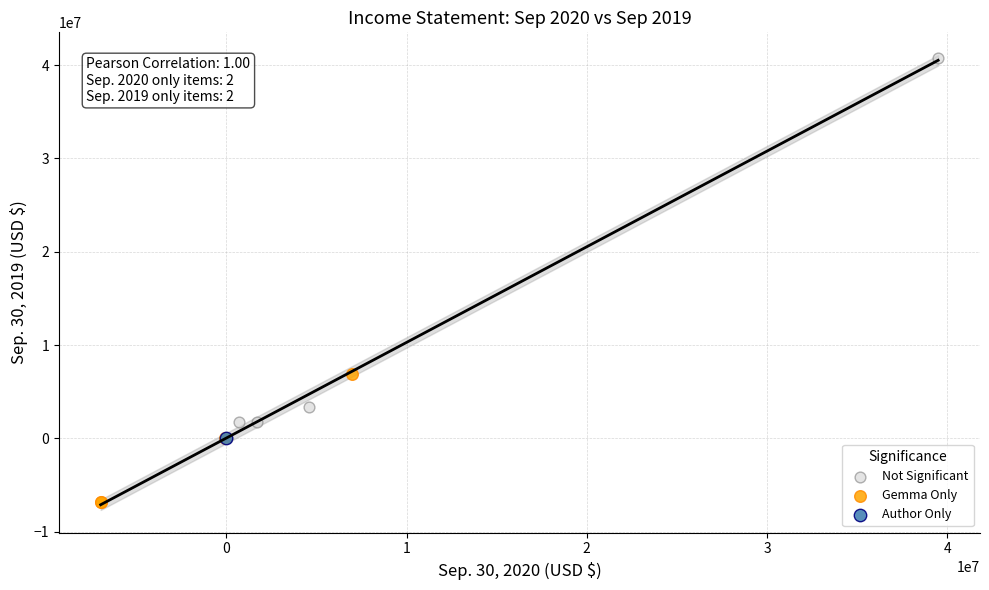

What are all the series names shown in the legend?

Not Significant, Gemma Only, Author Only